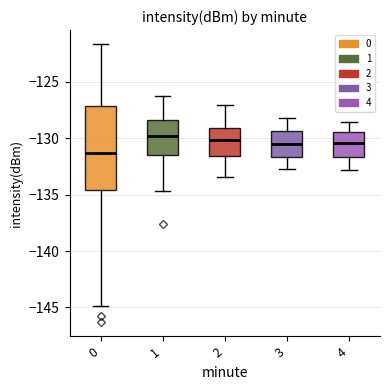

Reading left to right, transcribe this box plot: for each box, give where its median line is, the range the box spans, and where its two whiskers end, as read against the y-axis. The values are not printed on the chart, so give them approximately, as read against the axis.

0: median -131.5, box -134.5 to -127.0, whiskers -145.0 to -121.5
1: median -130.0, box -131.5 to -128.5, whiskers -134.5 to -126.0
2: median -130.0, box -131.5 to -129.0, whiskers -133.5 to -127.0
3: median -130.5, box -131.5 to -129.5, whiskers -132.5 to -128.0
4: median -130.5, box -131.5 to -129.5, whiskers -133.0 to -128.5